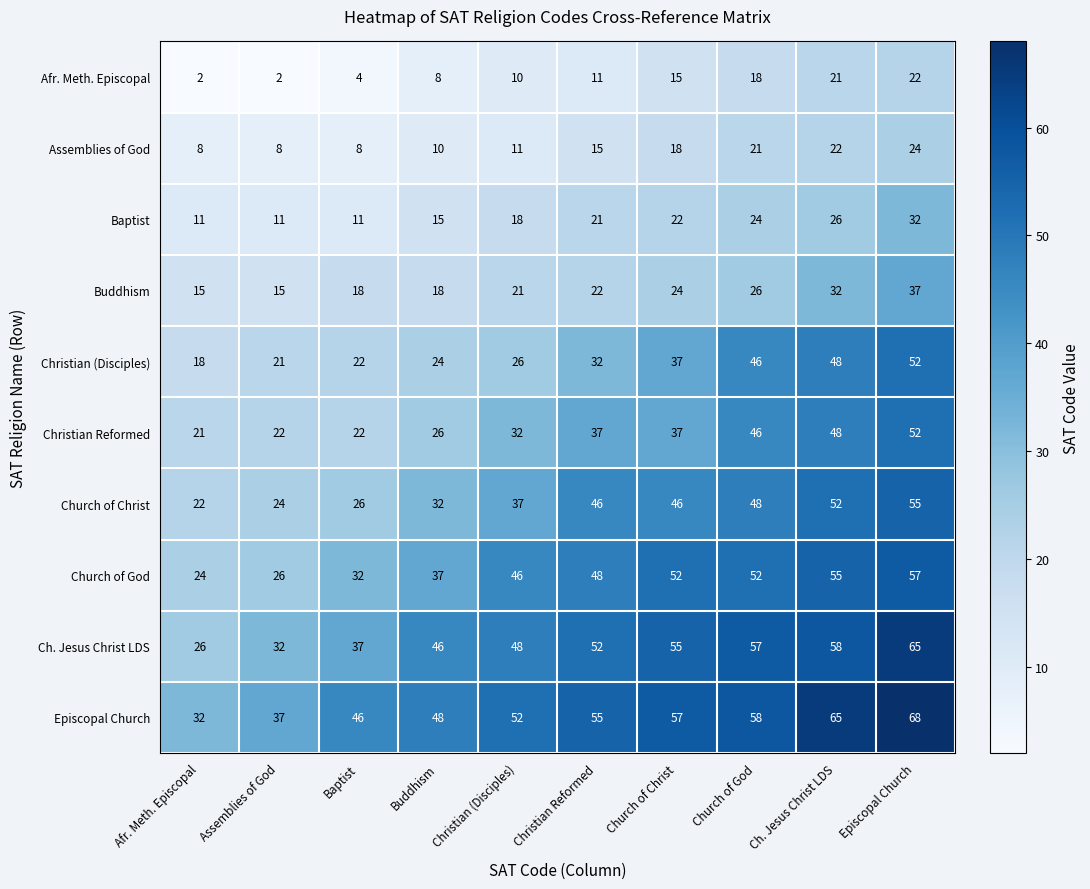

What is the total value across all series at Church of Christ?

363